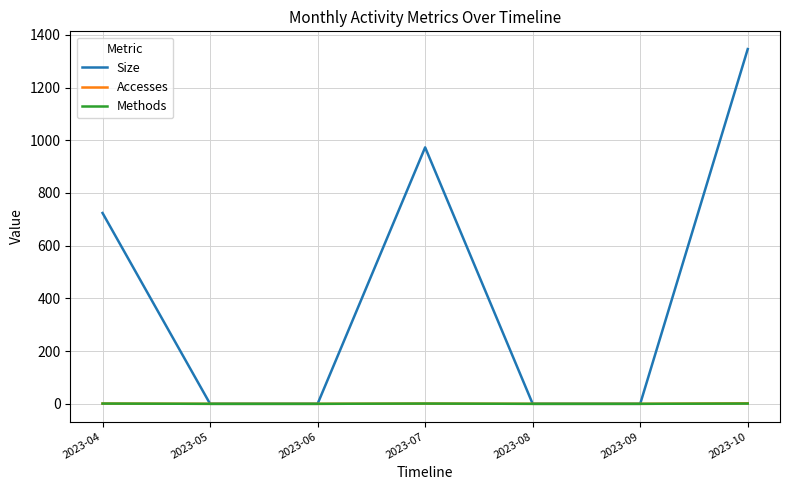

Count the Methods values in the range 0 to 1.

7